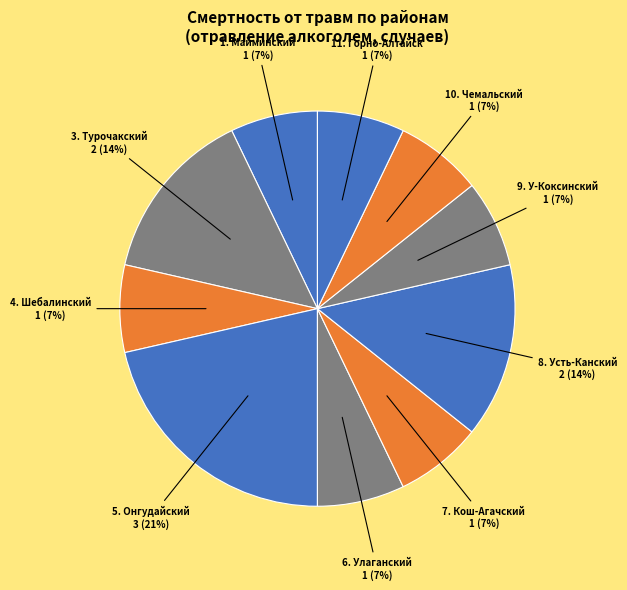

Do 1. Майминский and 3. Турочакский together represent more than half of the pie?

No